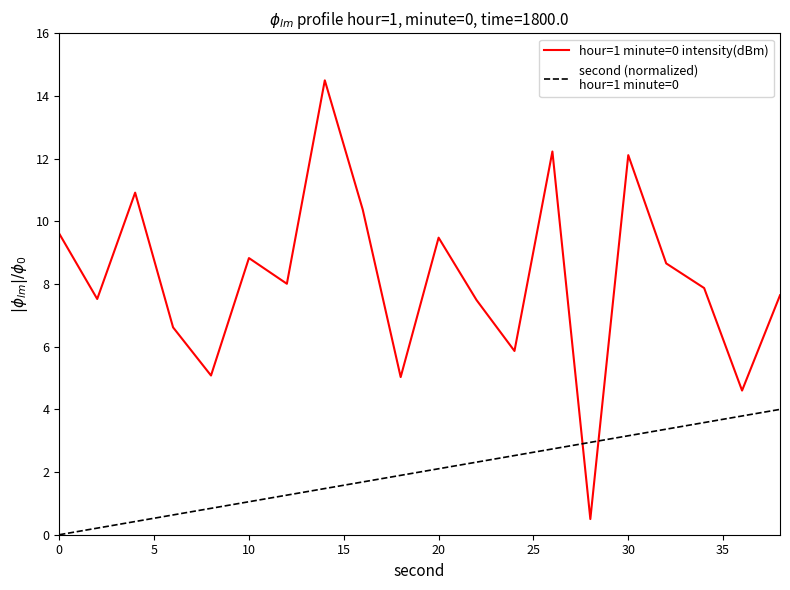

What is the total value across all series at 0?

9.6